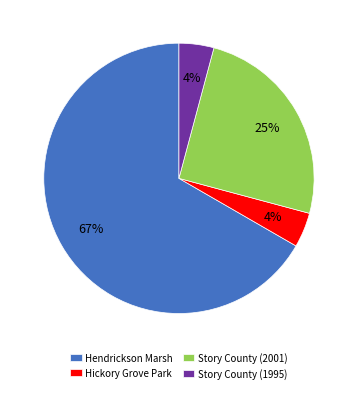

Is there any slice that represents more than half of the pie?

Yes